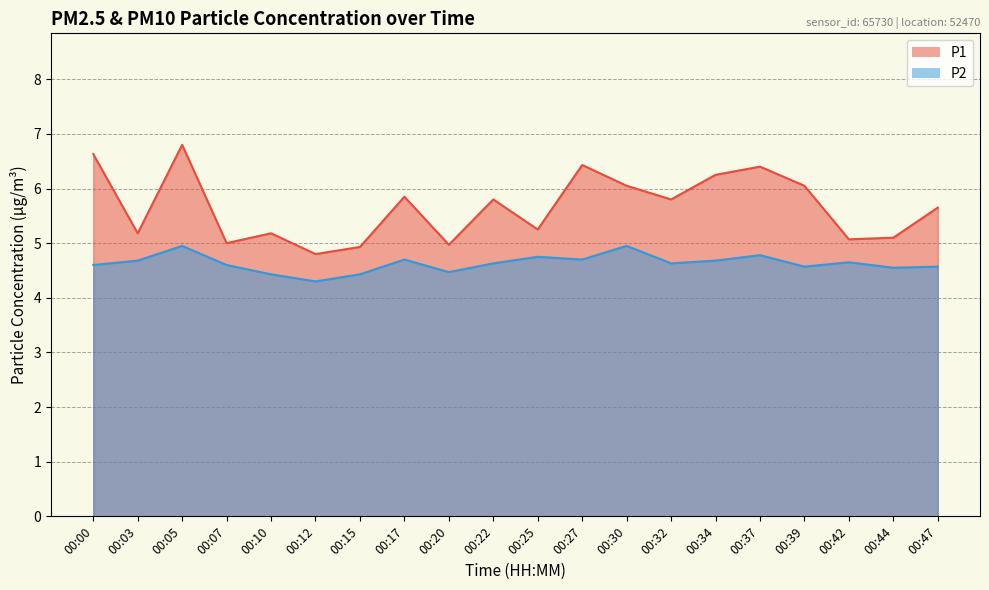

What are all the series names shown in the legend?

P1, P2